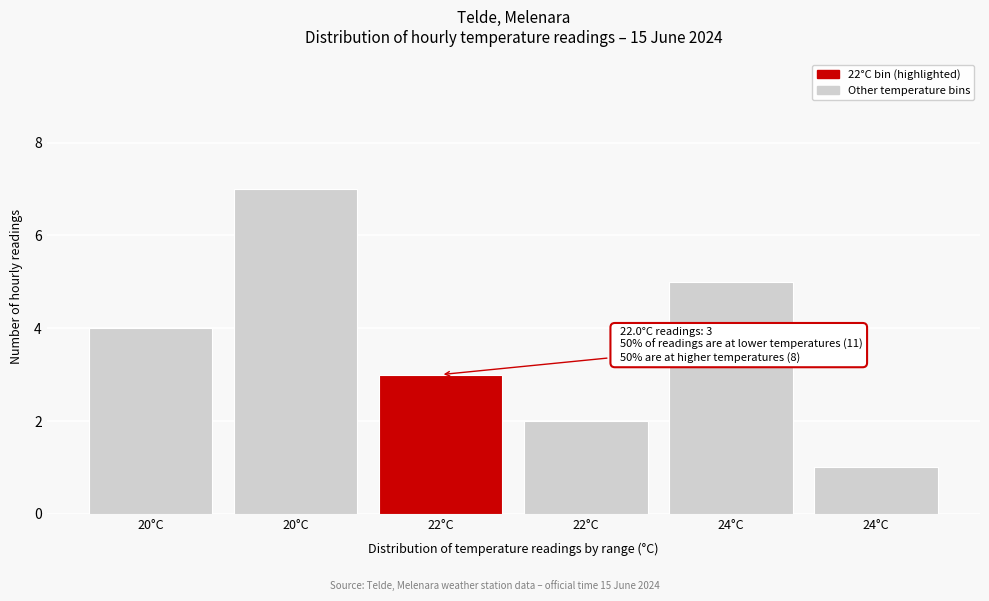

How many distinct data groups are displayed?

1